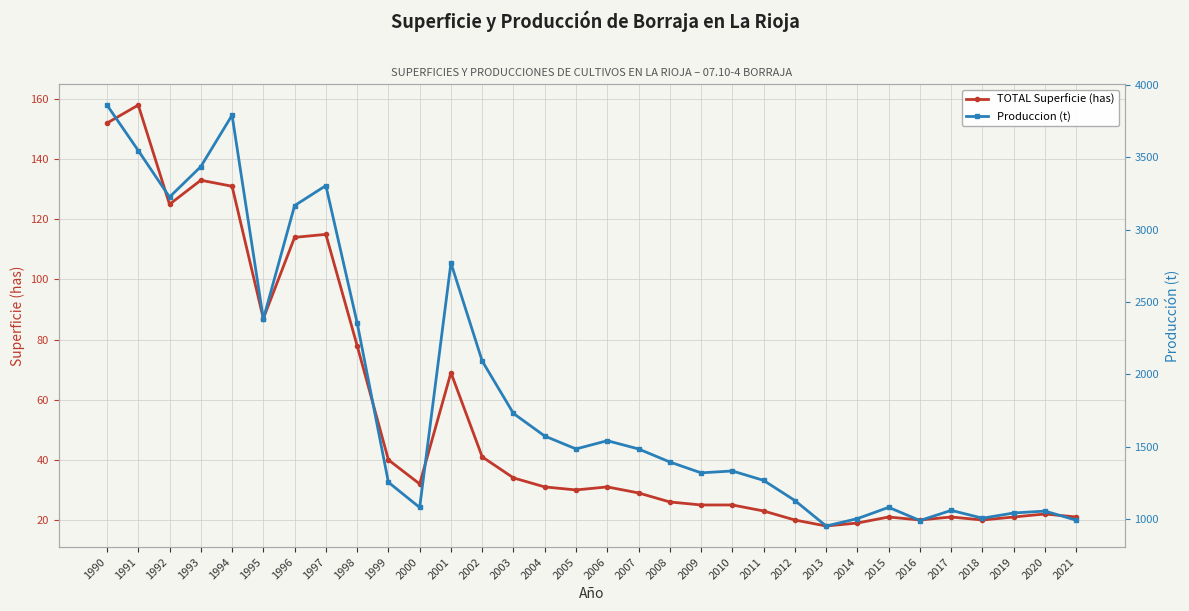

True or false: TOTAL Superficie (has) has more than 0 interior local peaks.

True